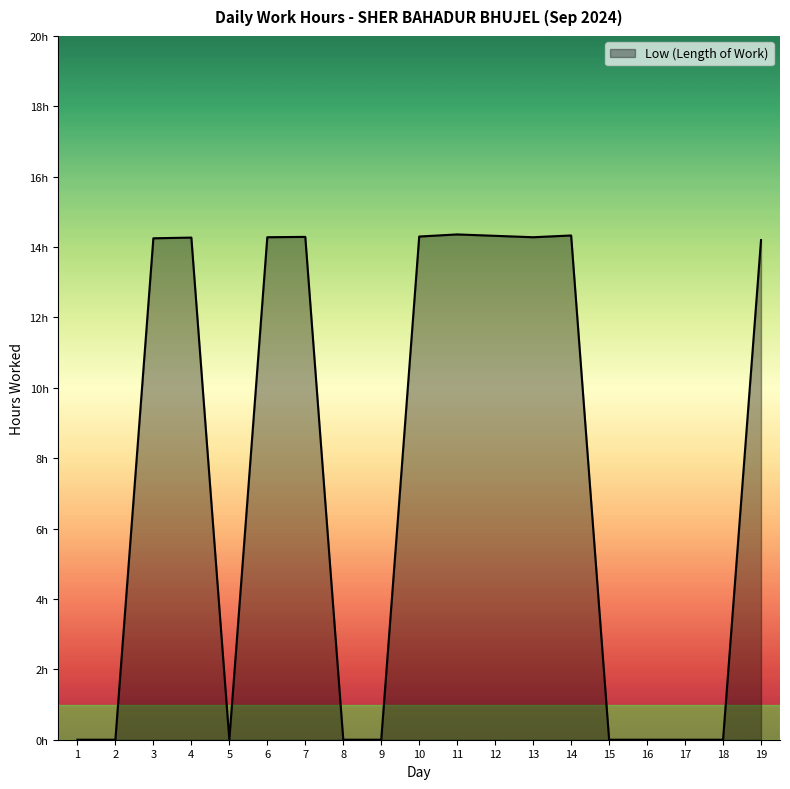

Between 6 and 16, which is larger?

6